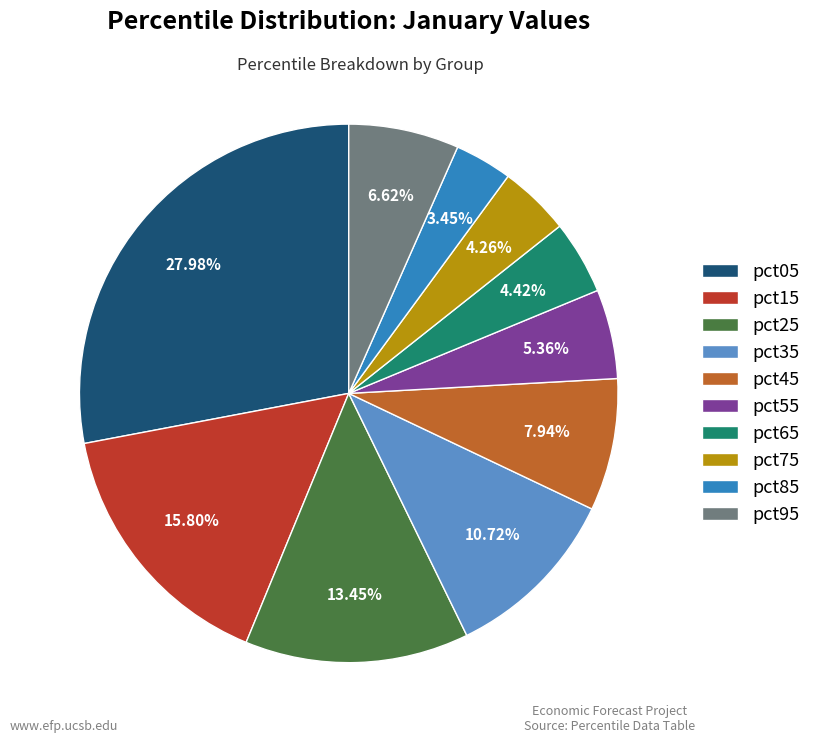

True or false: pct25 accounts for 2% of the total.

False